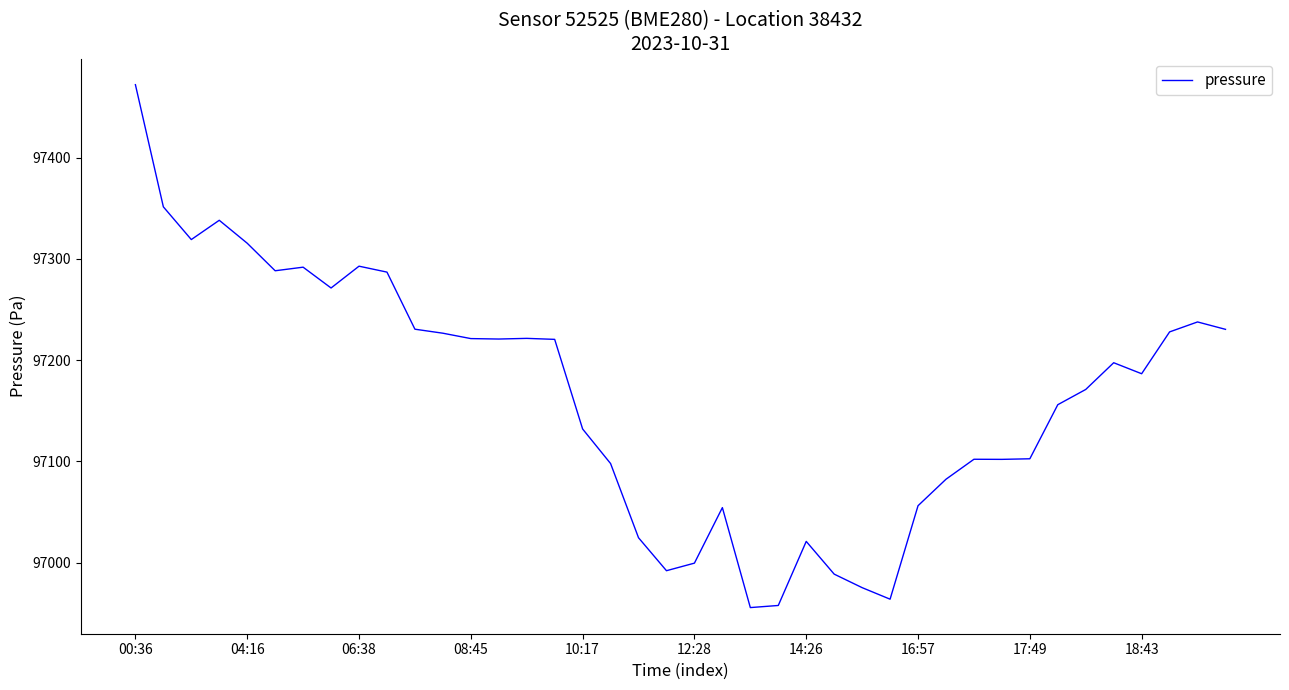

What is the difference between the maximum and minimum values?

516.6